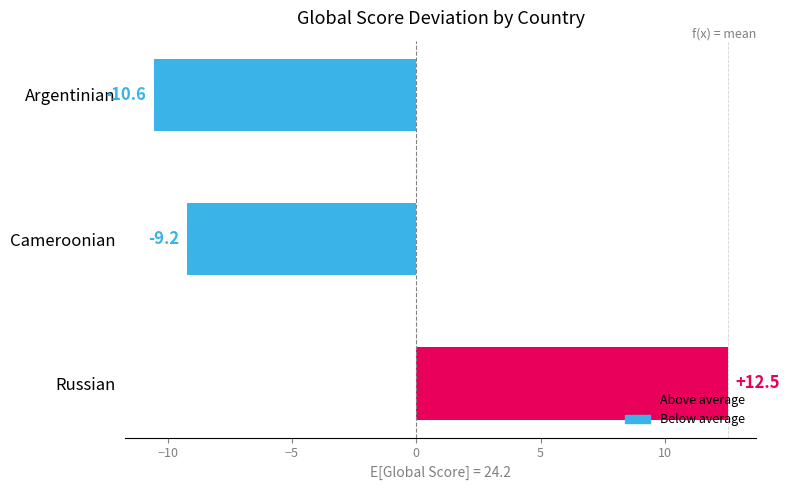

Between Argentinian and Russian, which is larger?

Russian